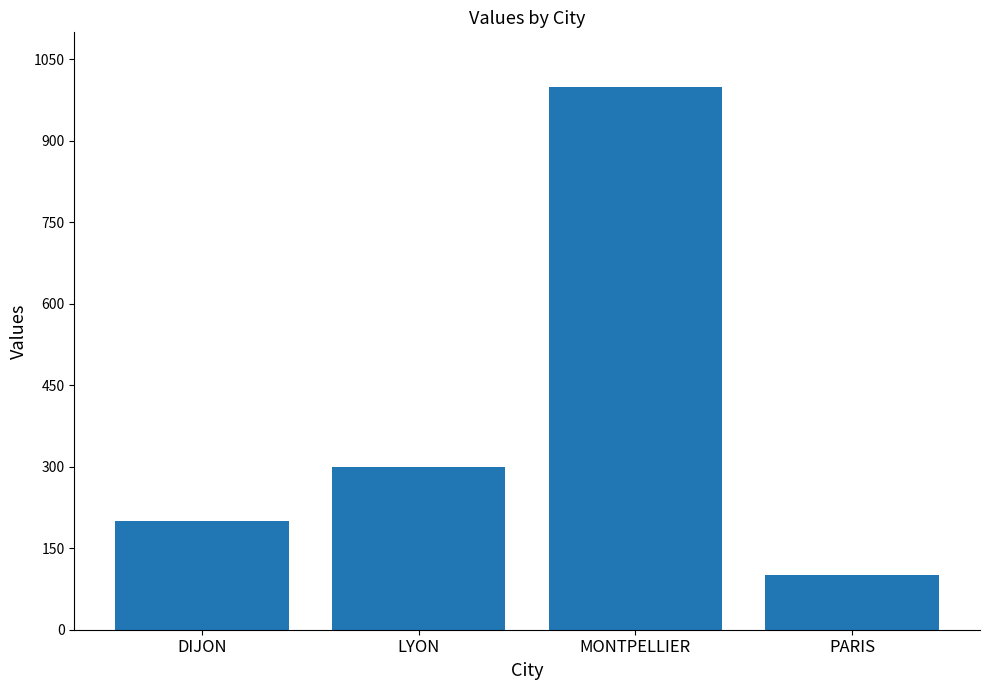

True or false: the data shows 88 at DIJON.

False